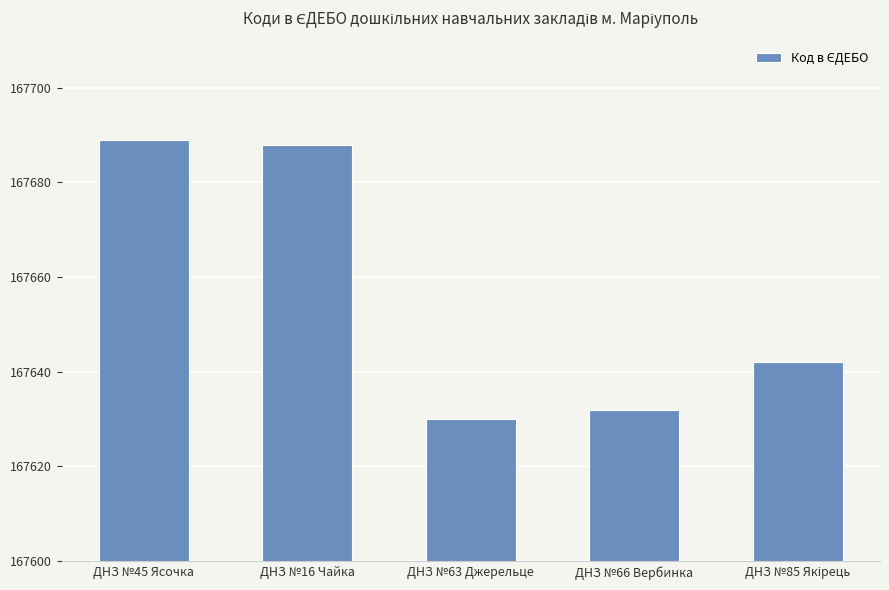

Approximately how many times larger is the value at ДНЗ №45 Ясочка compared to ДНЗ №63 Джерельце?

1.0